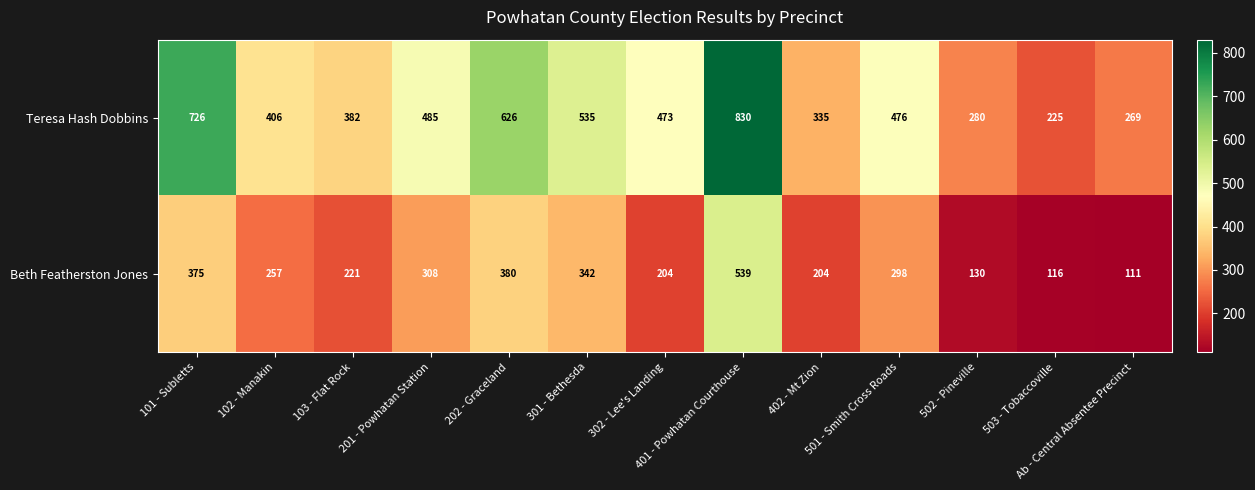

Rank the series by their average value, from lowest to highest.

Beth Featherston Jones, Teresa Hash Dobbins